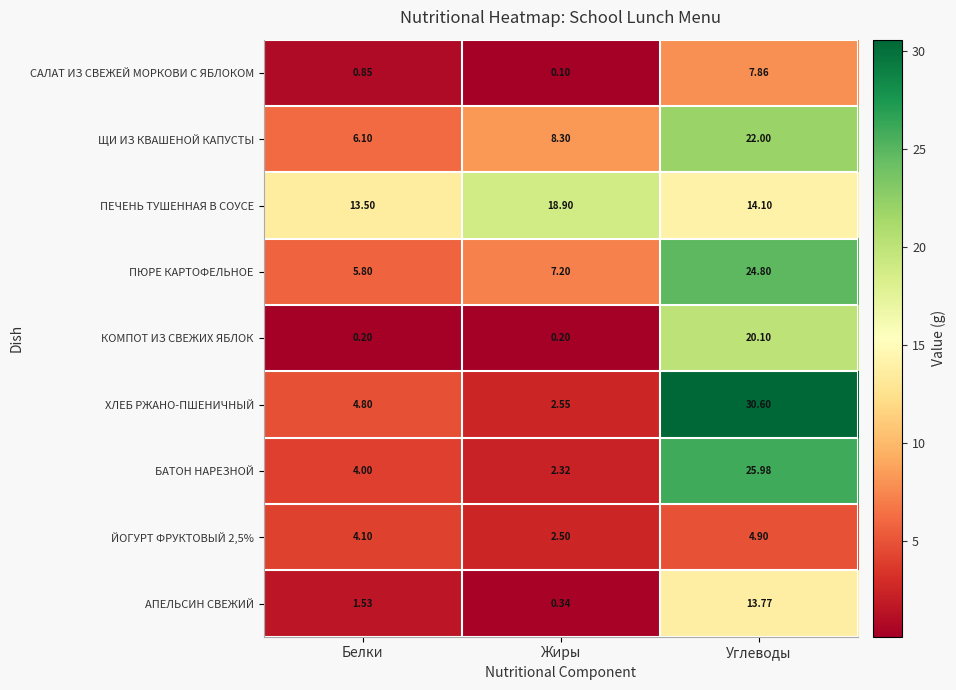

Which series has the widest spread of values?

ХЛЕБ РЖАНО-ПШЕНИЧНЫЙ